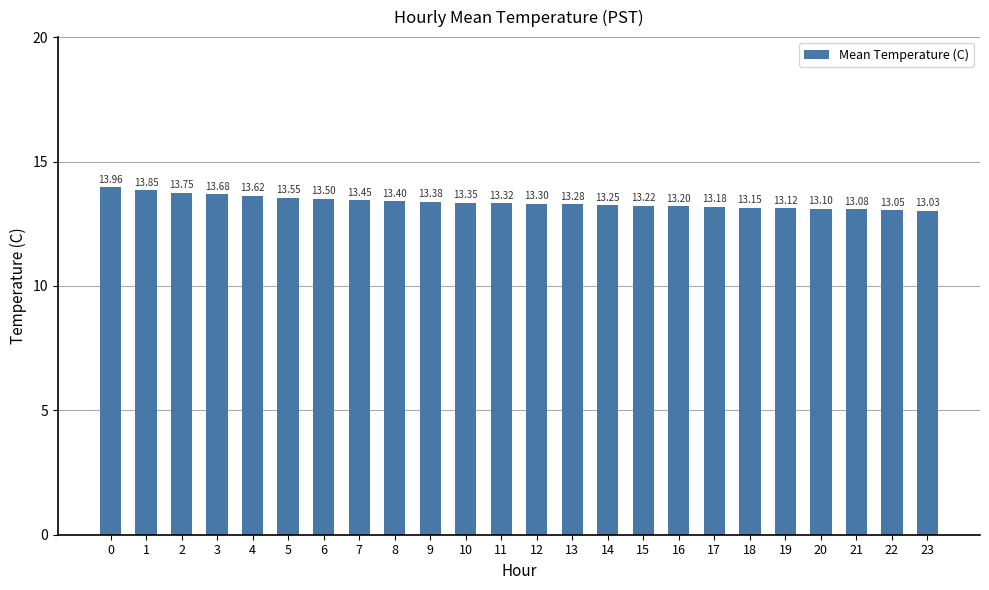

List the labels in order of value, largest first.

0, 1, 2, 3, 4, 5, 6, 7, 8, 9, 10, 11, 12, 13, 14, 15, 16, 17, 18, 19, 20, 21, 22, 23